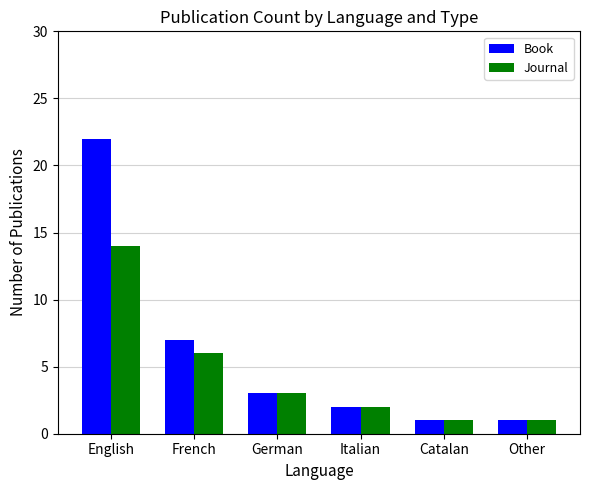

Reading left to right, extract all data points from this chart.

Book: English=22	French=7	German=3	Italian=2	Catalan=1	Other=1
Journal: English=14	French=6	German=3	Italian=2	Catalan=1	Other=1